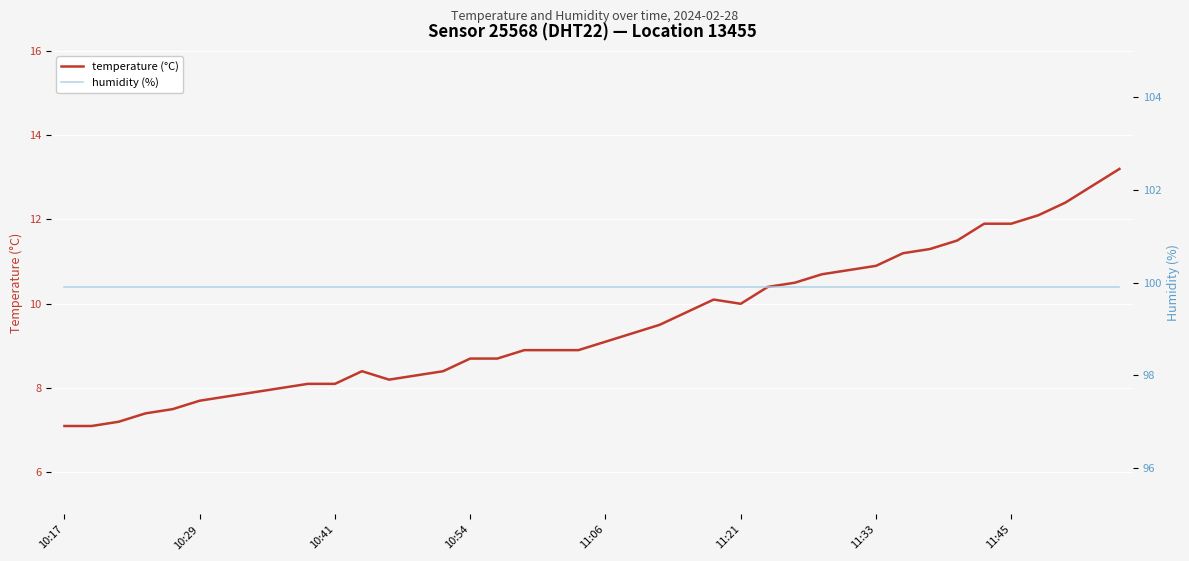

What is the difference between the second highest and minimum values in the temperature series?

5.7